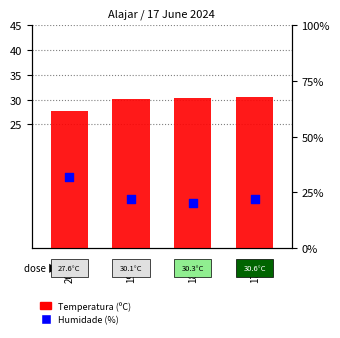

What is the total value across all series at 20:00?

59.6